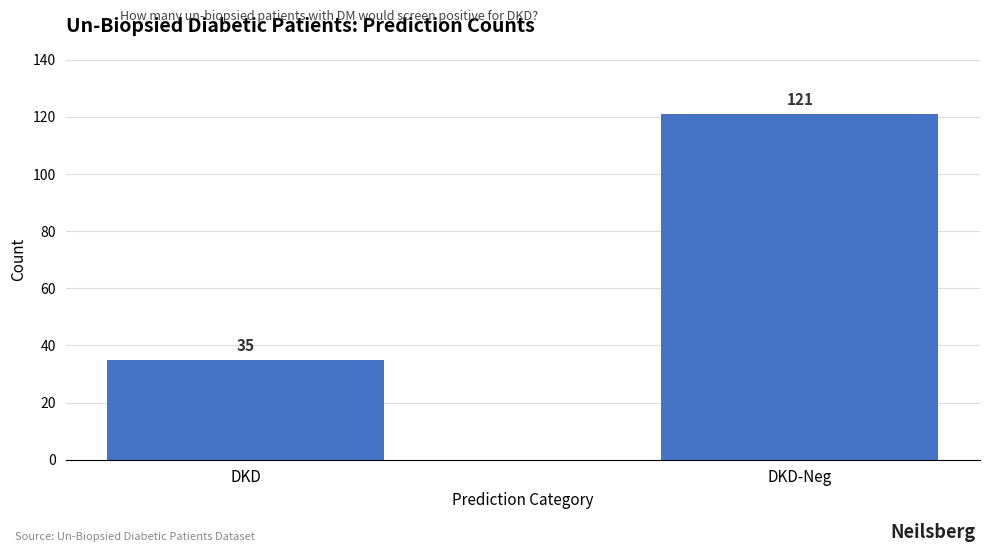

Reading left to right, what are all the values shown in this chart?

35	121